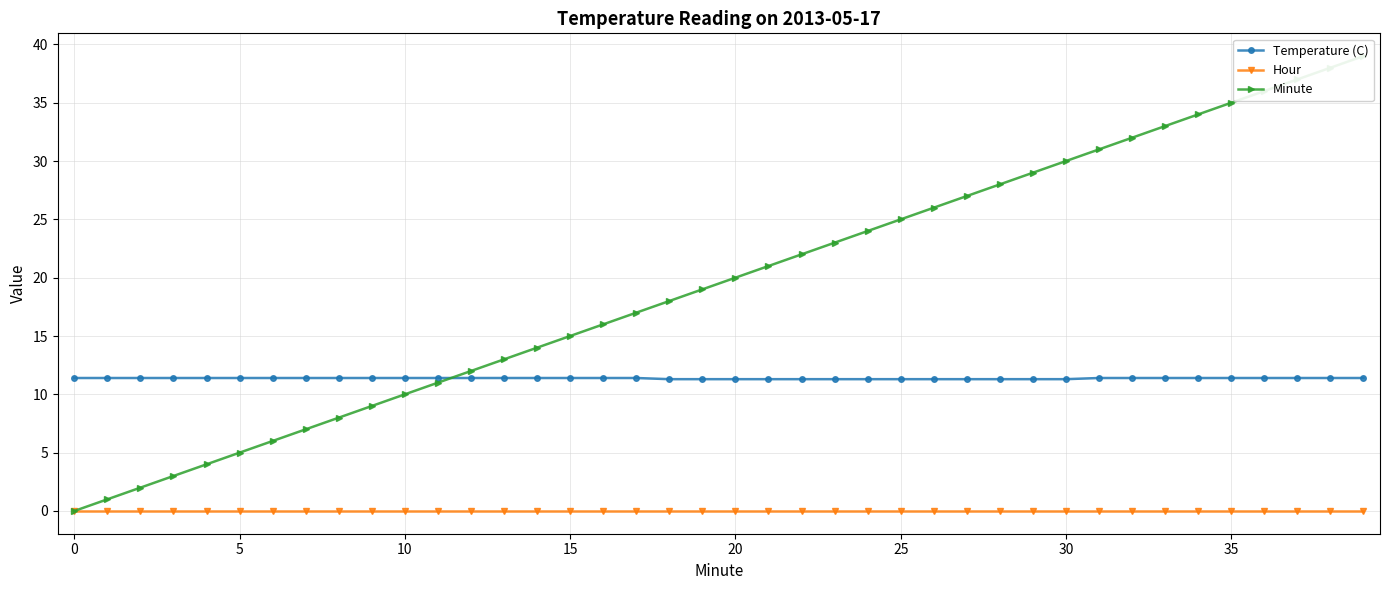

The value of Hour at 0 is 0.0. True or false?

True